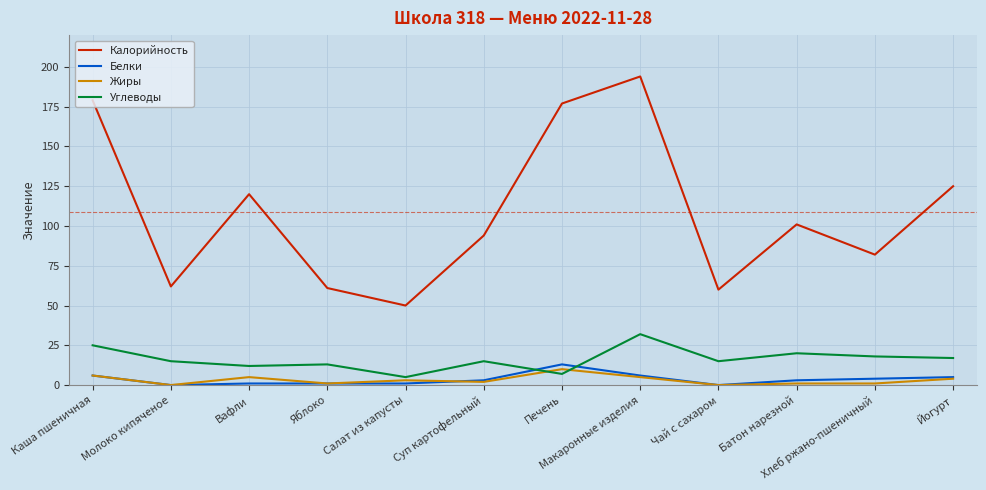

The value of Углеводы at Вафли is 20. True or false?

False